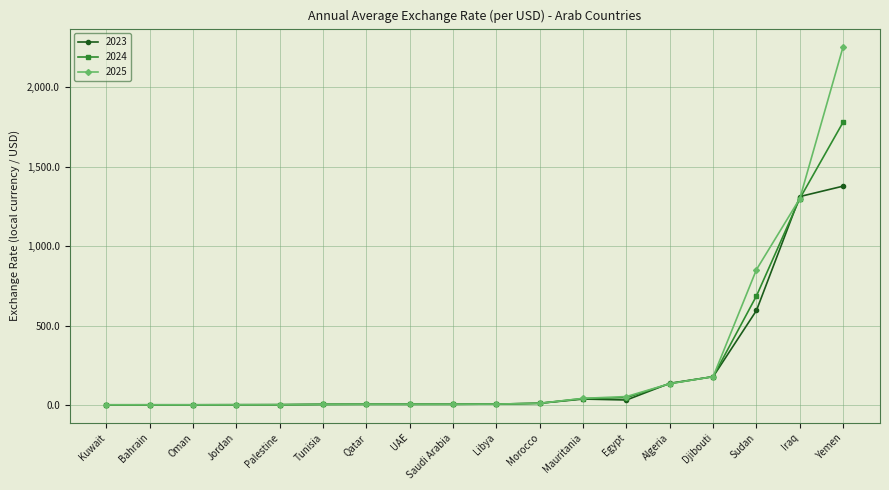

What is the approximate value of 2023 at UAE?

3.7